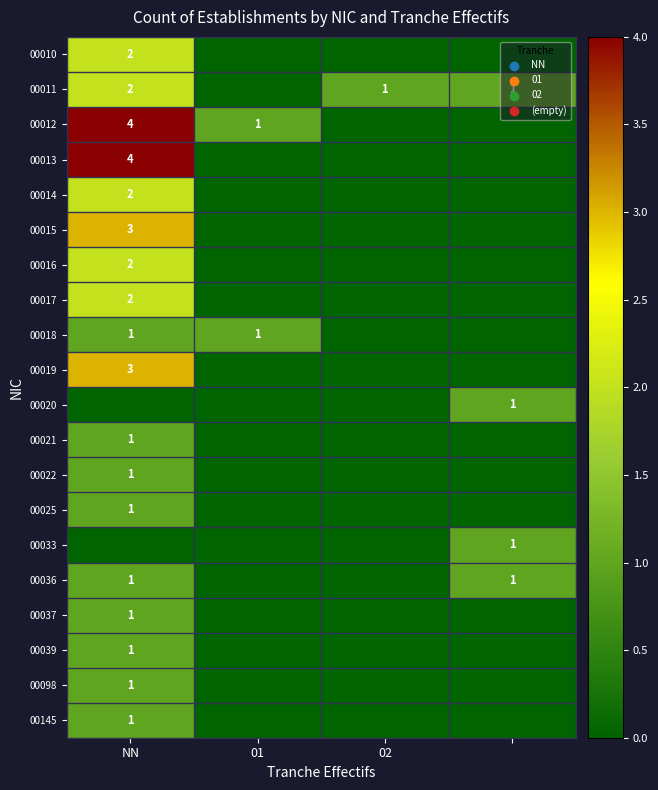

At which category is the sum across all series the highest?

NN